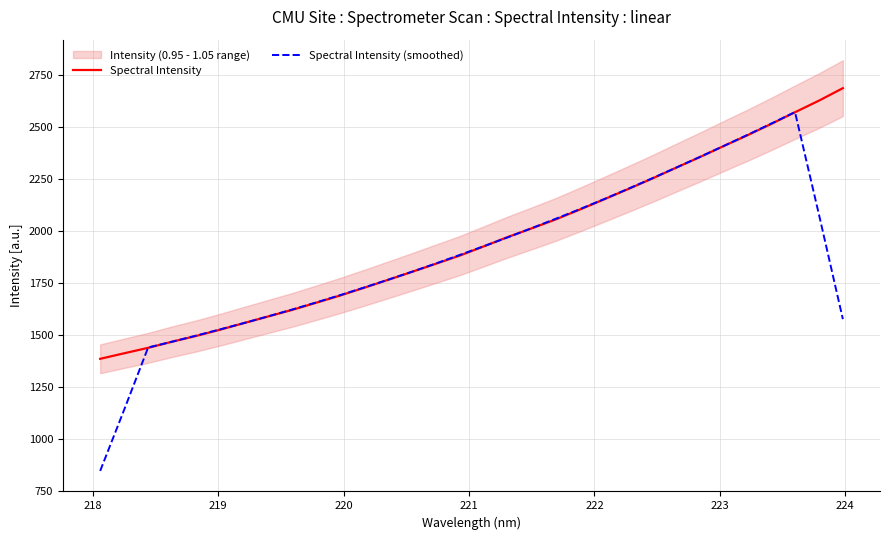

What is the highest value of the Spectral Intensity series?

2689.0